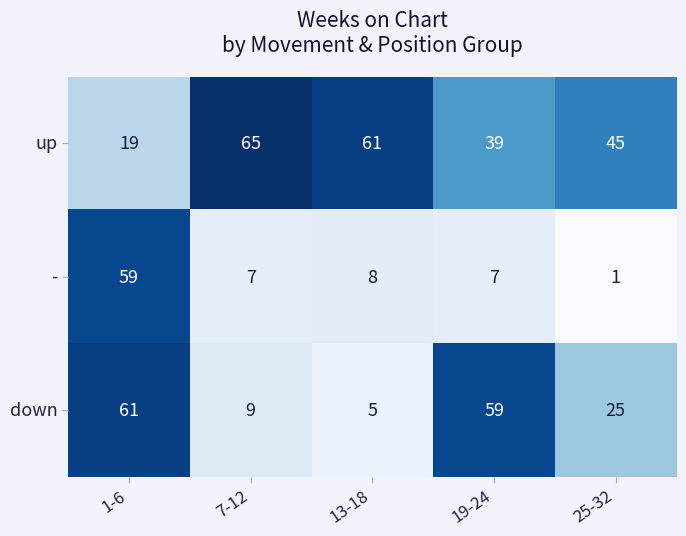

What is the average value of the down series?

32